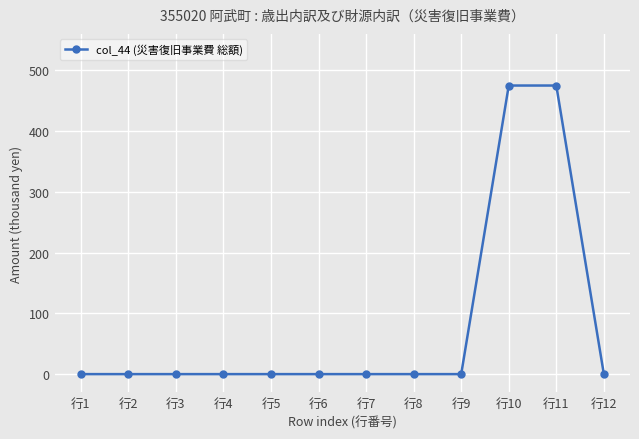

The value at 行7 is -233. True or false?

False